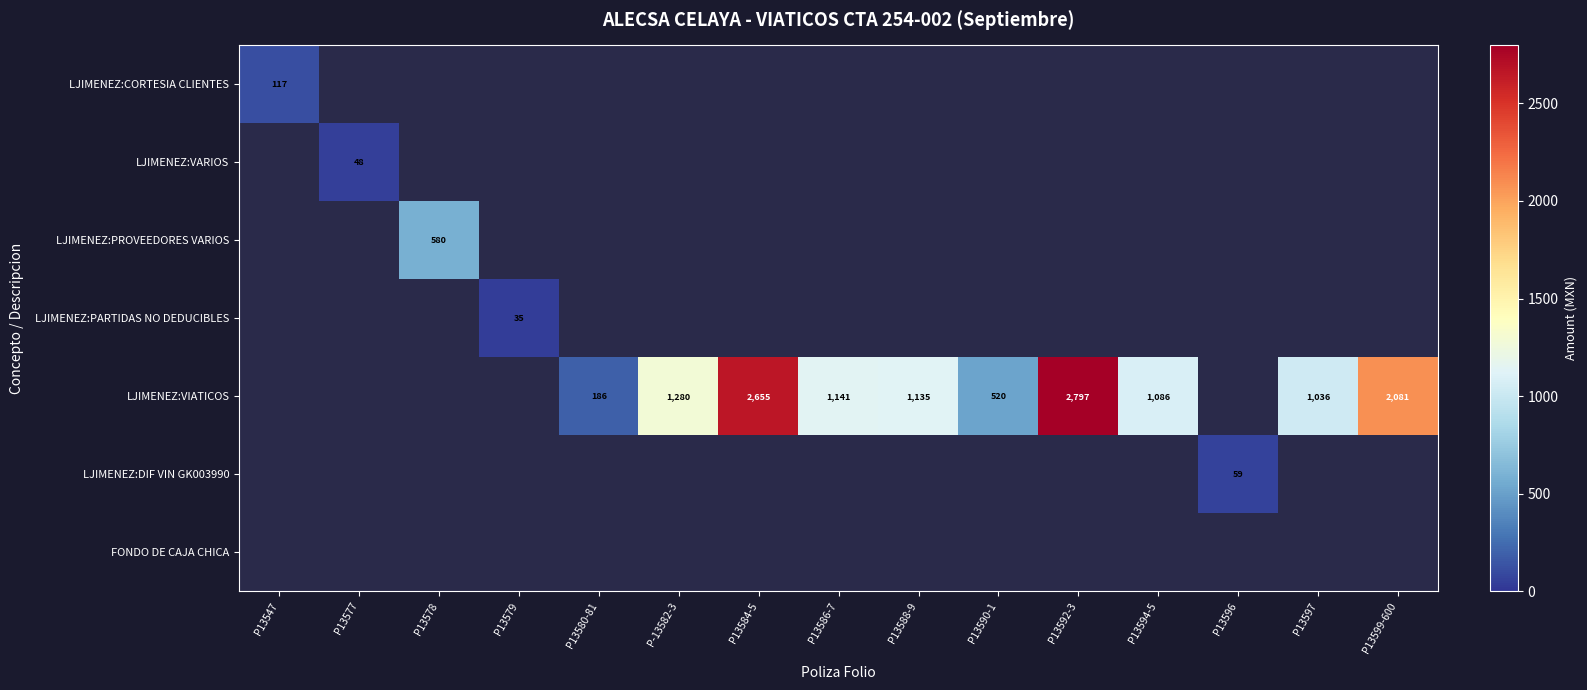

Is it true that LJIMENEZ:VIATICOS equals 2655 at P13584-5?

True